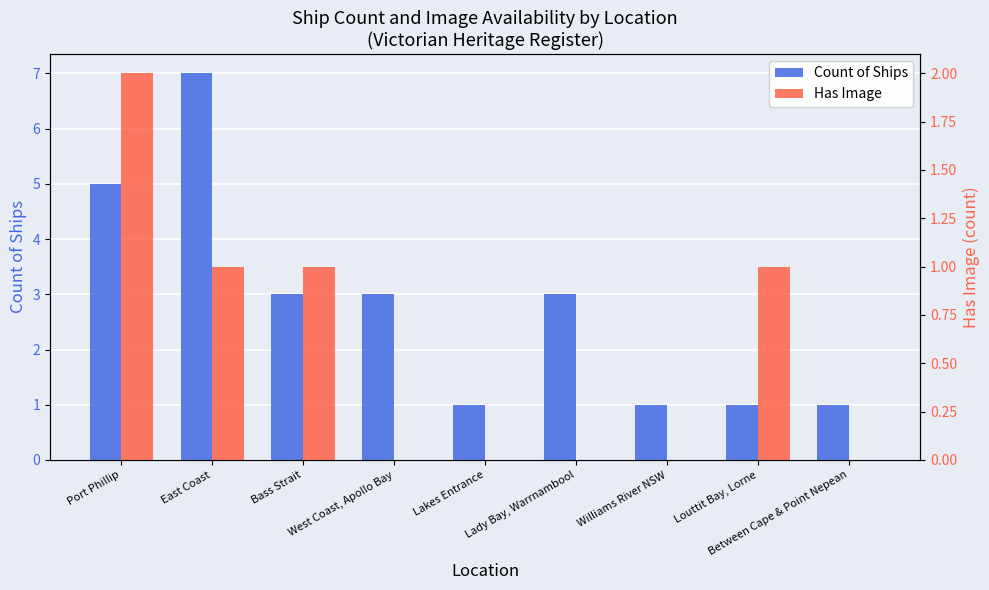

How many categories are shown in the chart?

9